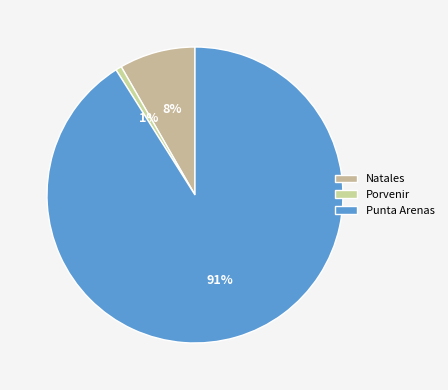

How many slices are in this pie chart?

3